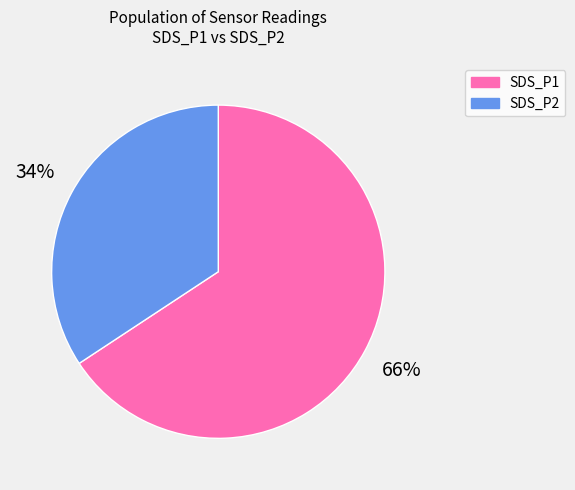

What percentage is the SDS_P2 slice, to the nearest percent?

34%